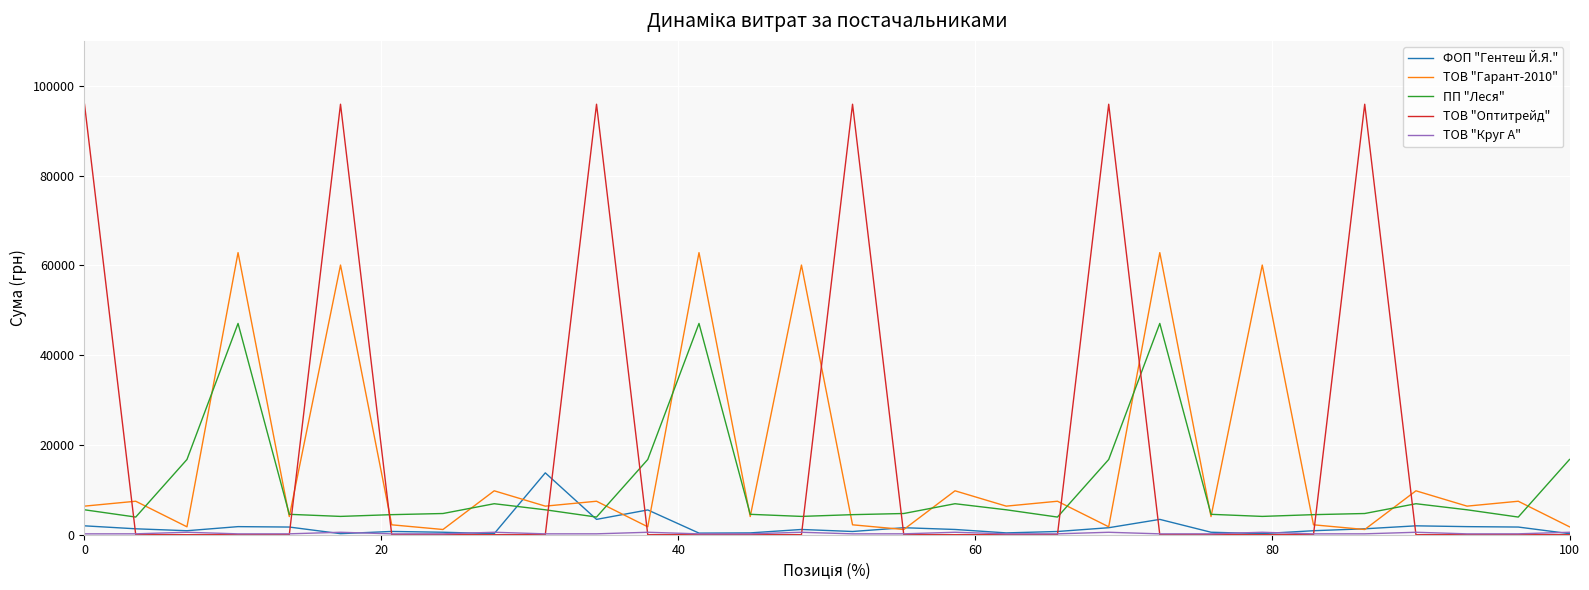

What is the greatest value displayed?

95891.7